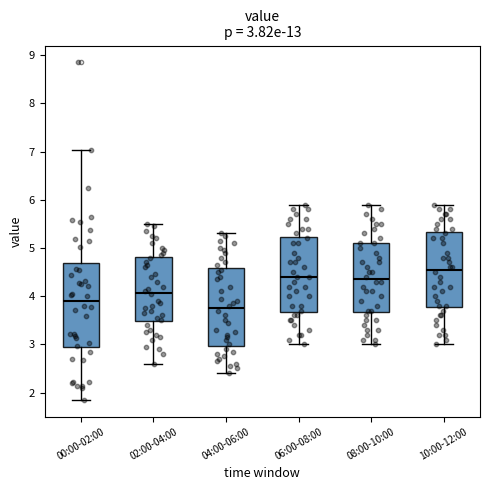

Which box's median line is the lowest?

04:00-06:00